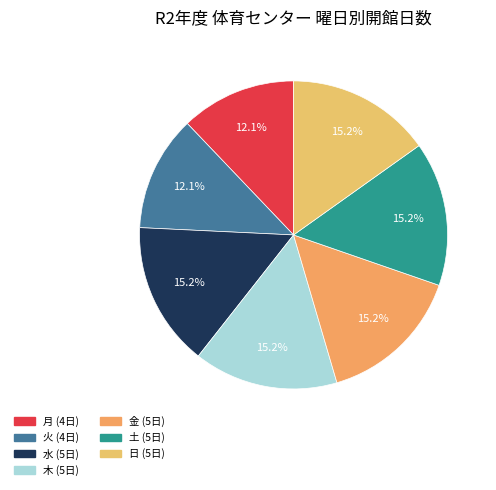

Count the number of slices in the pie.

7